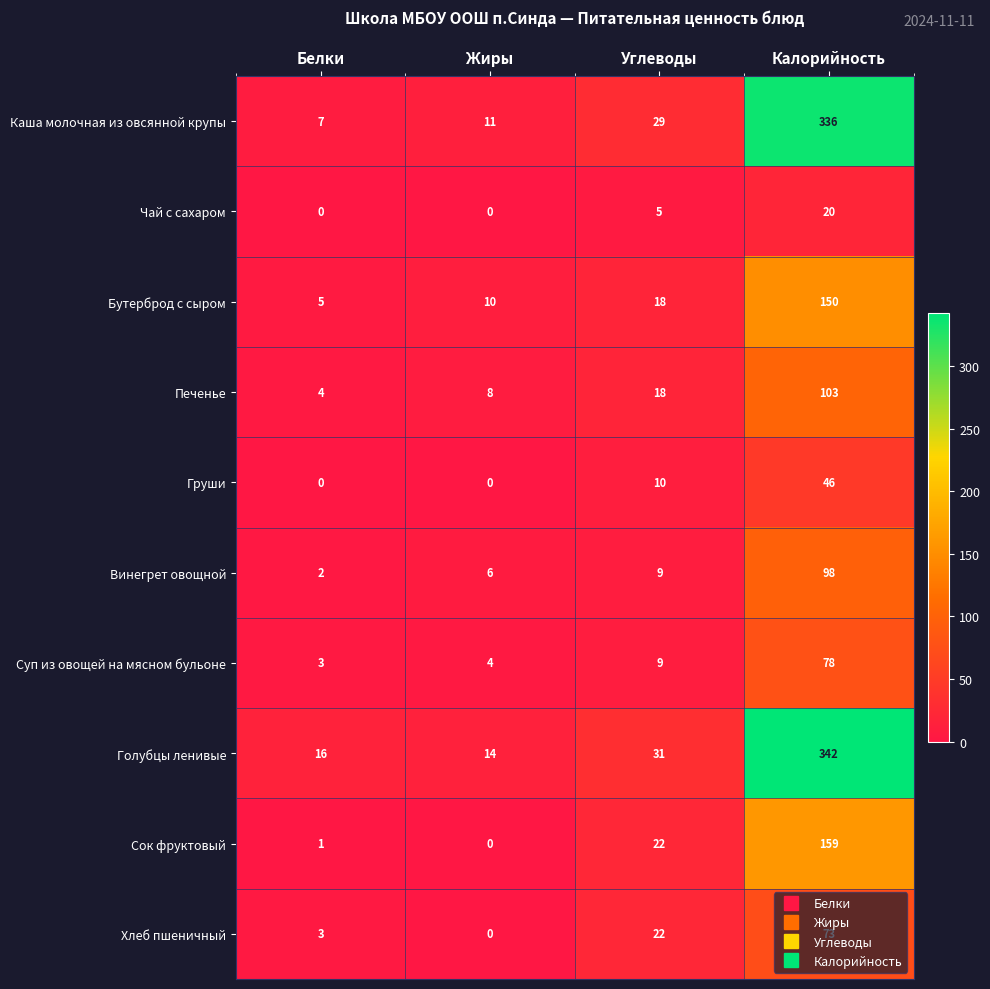

Which series has the largest total across all categories?

Голубцы ленивые